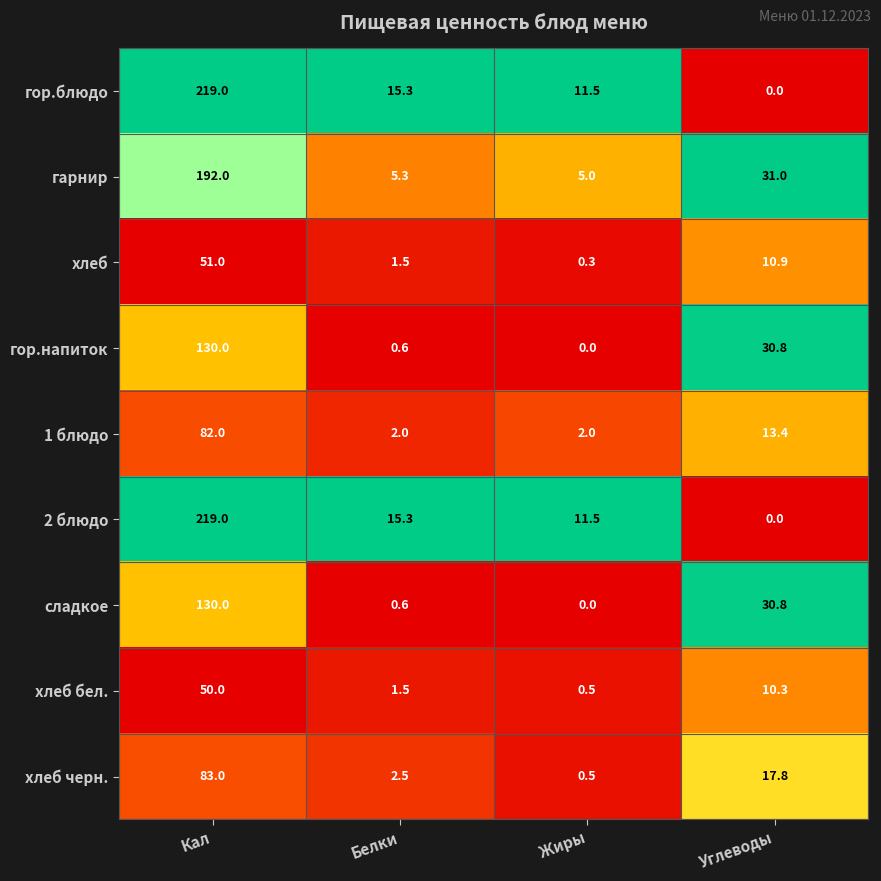

What is the average value of the хлеб series?

15.9